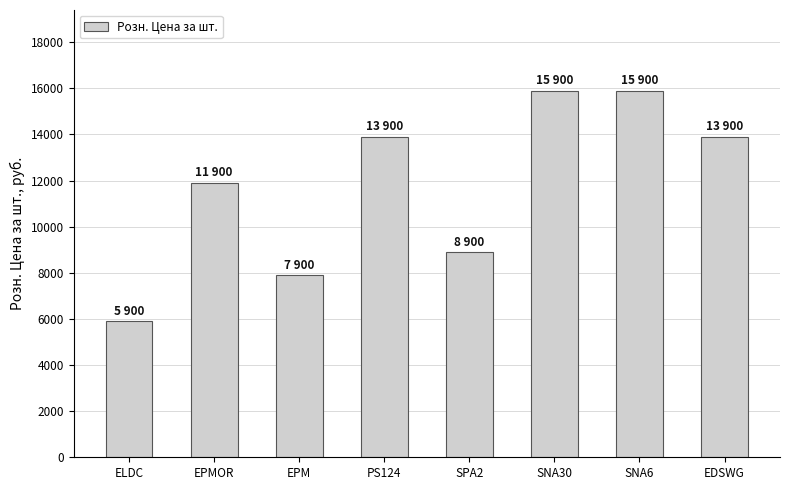

The value at SPA2 is 13511. True or false?

False